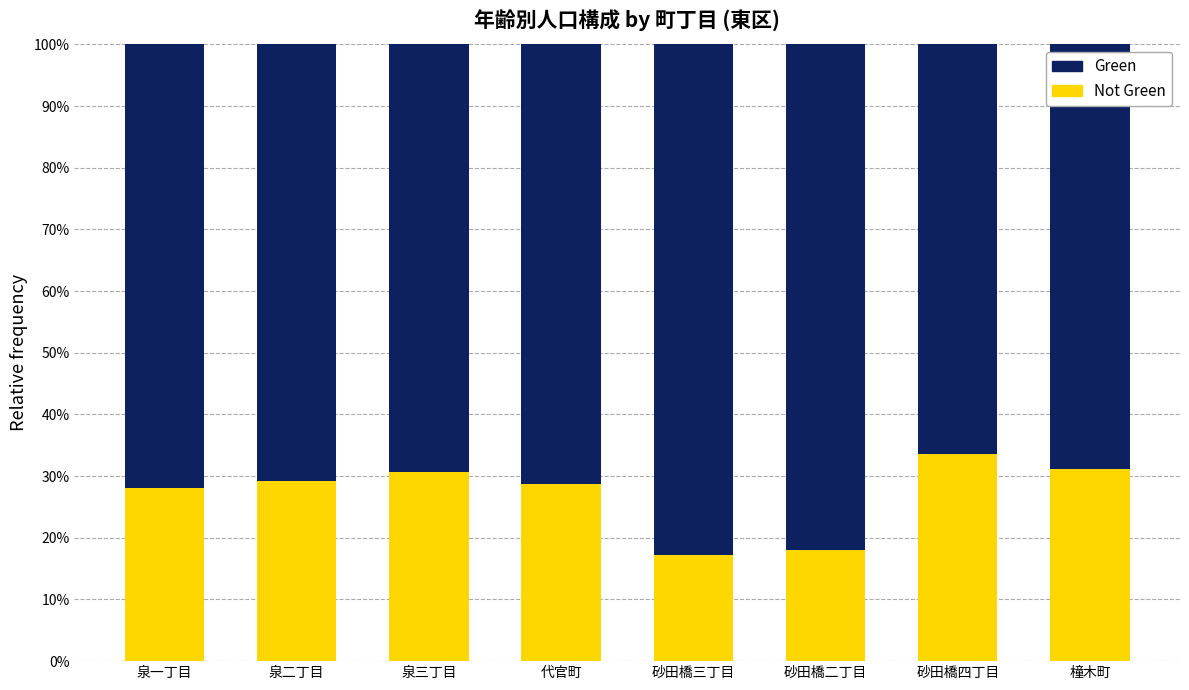

Does the chart contain stacked bars?

Yes